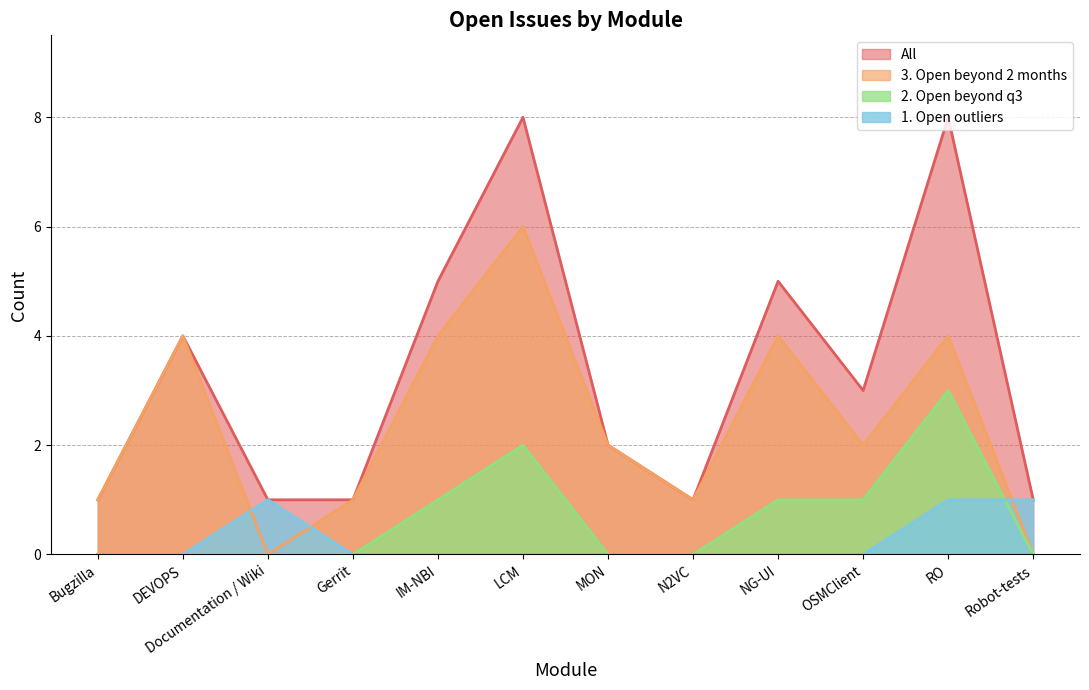

True or false: 2. Open beyond q3 and All intersect in this chart.

False